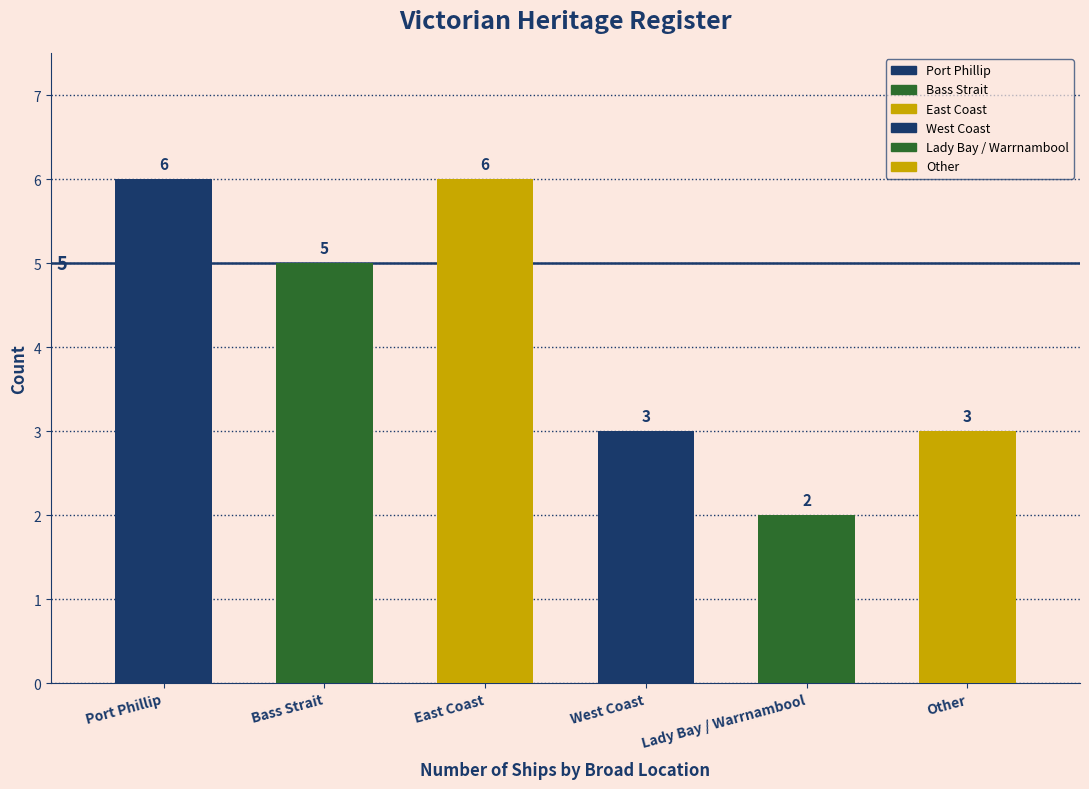

What is the change in value from Port Phillip to West Coast?

-3